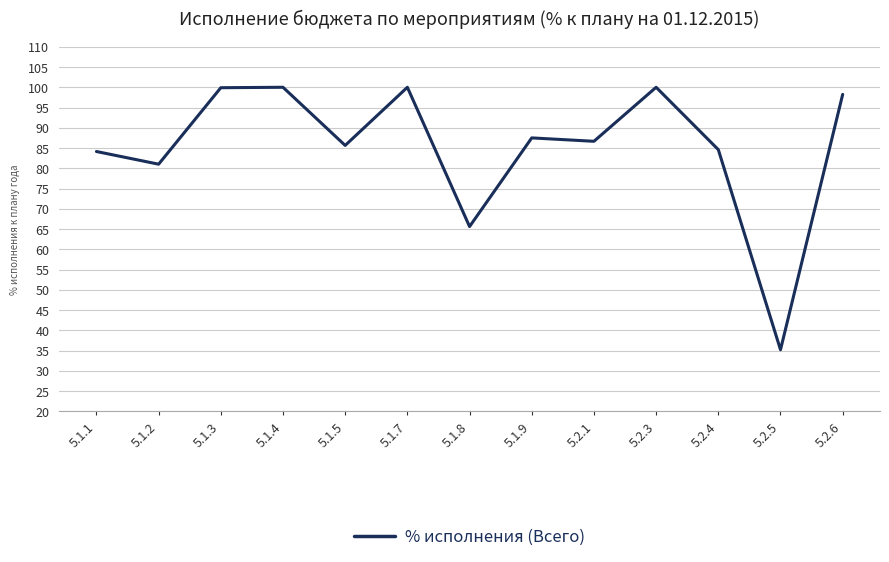

What is the average value?

85.3